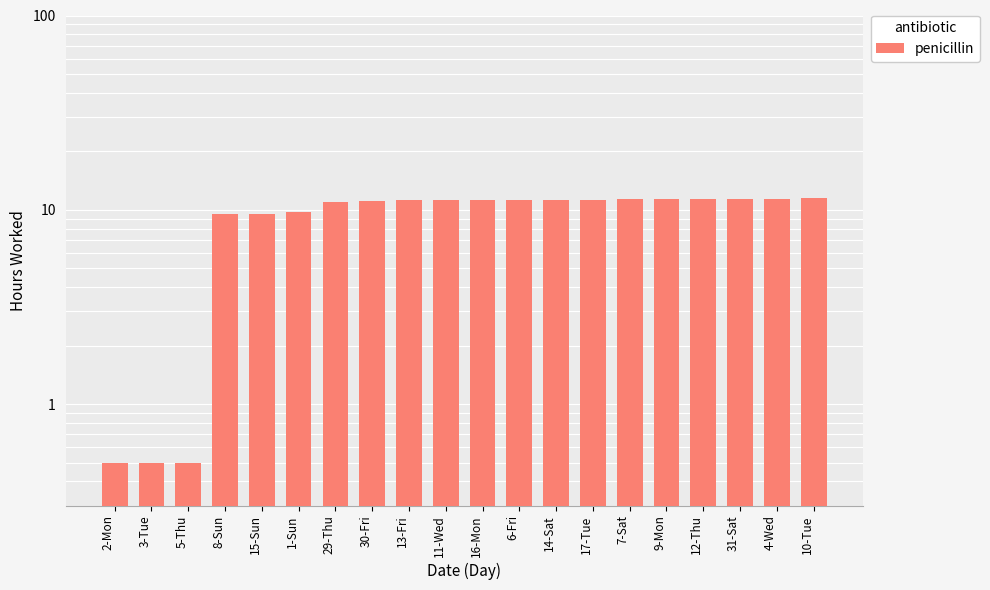

Reading left to right, extract all data points from this chart.

0.5	0.5	0.5	9.5	9.5	9.7	11.0	11.1	11.2	11.2	11.2	11.3	11.3	11.3	11.3	11.3	11.4	11.4	11.4	11.6